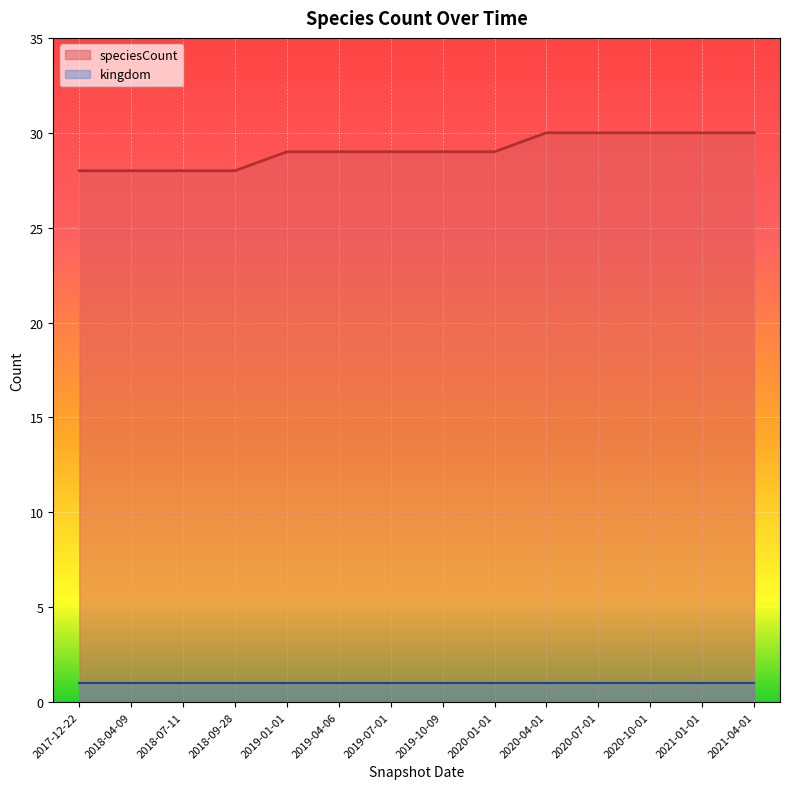

What is the label of the 10th point from the right?

2019-01-01